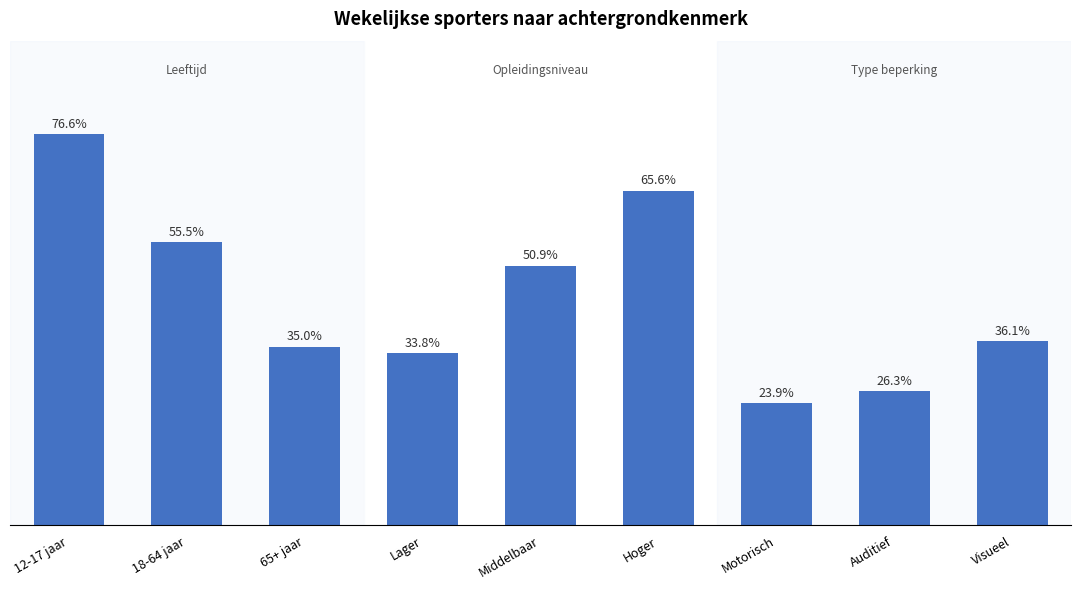

What is the label of the 4th bar from the left?

Lager